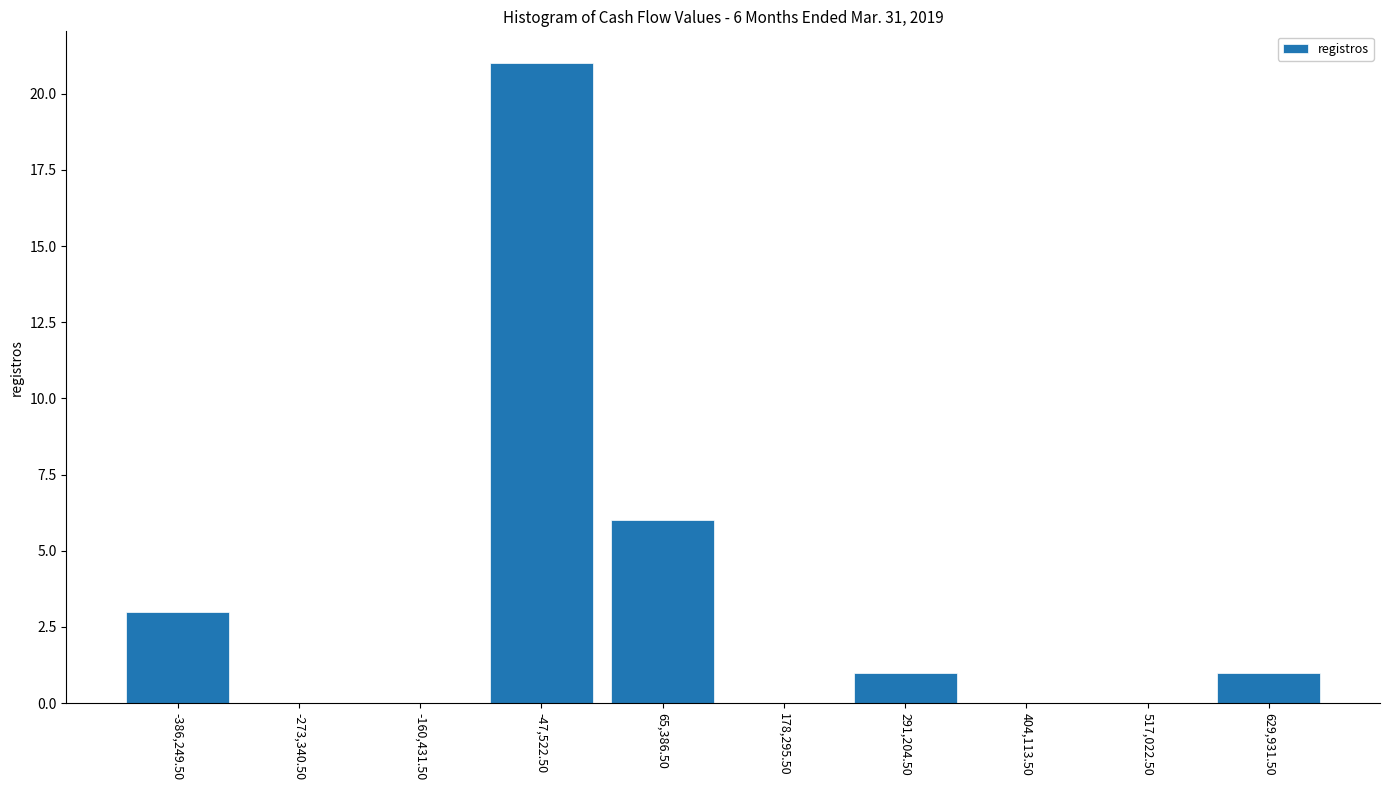

Which range on the x-axis has the tallest bar?

-100000 to 0